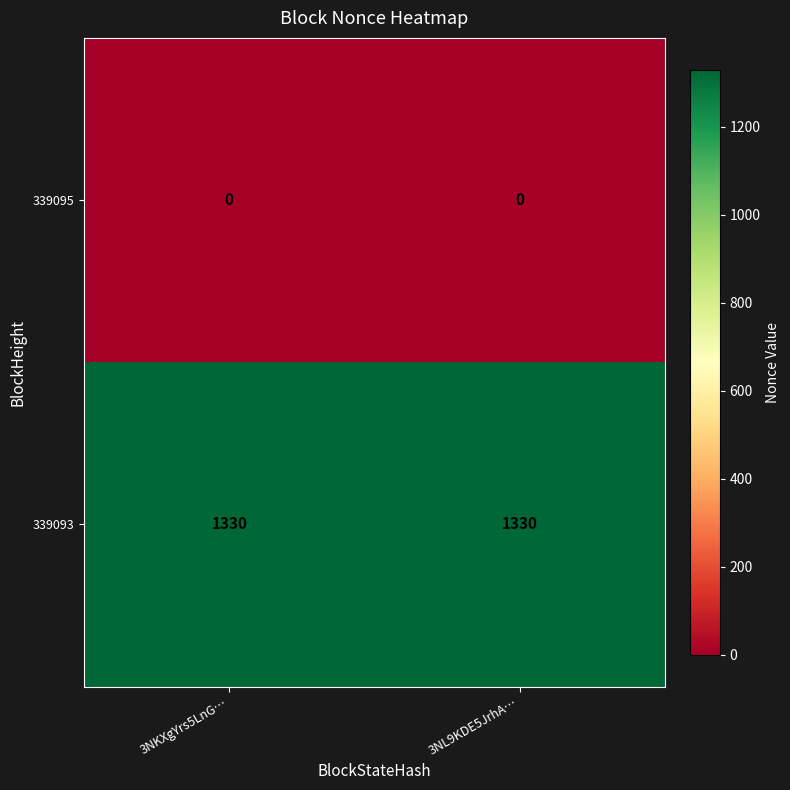

True or false: 339095 has a value of 0 at 3NKXgYrs5LnG….

True